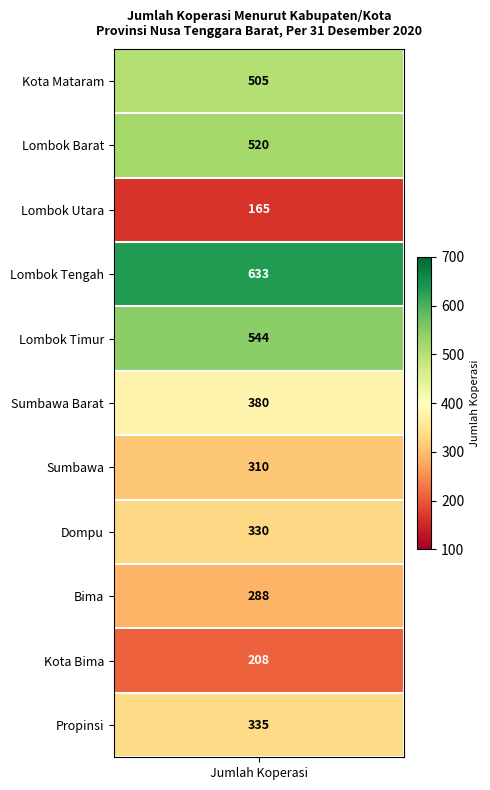

How many data points are above 335?

5